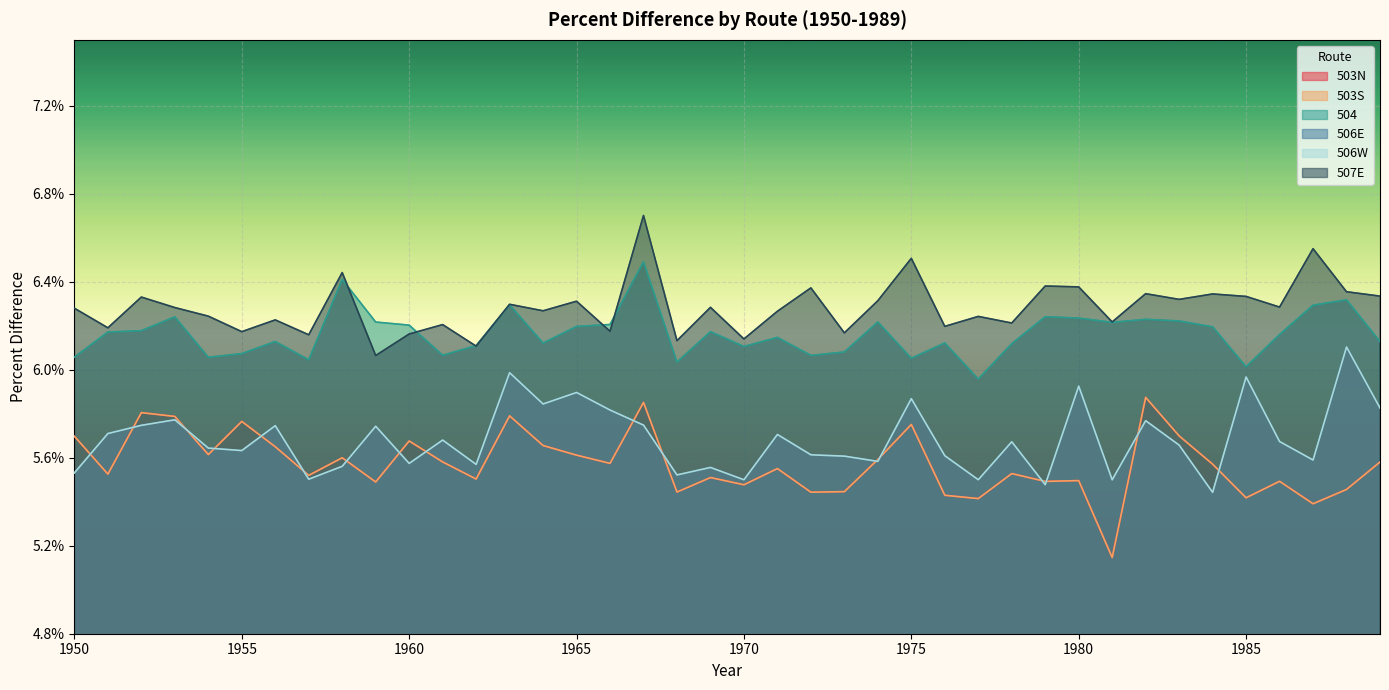

Does the chart display data point markers on the line(s)?

No